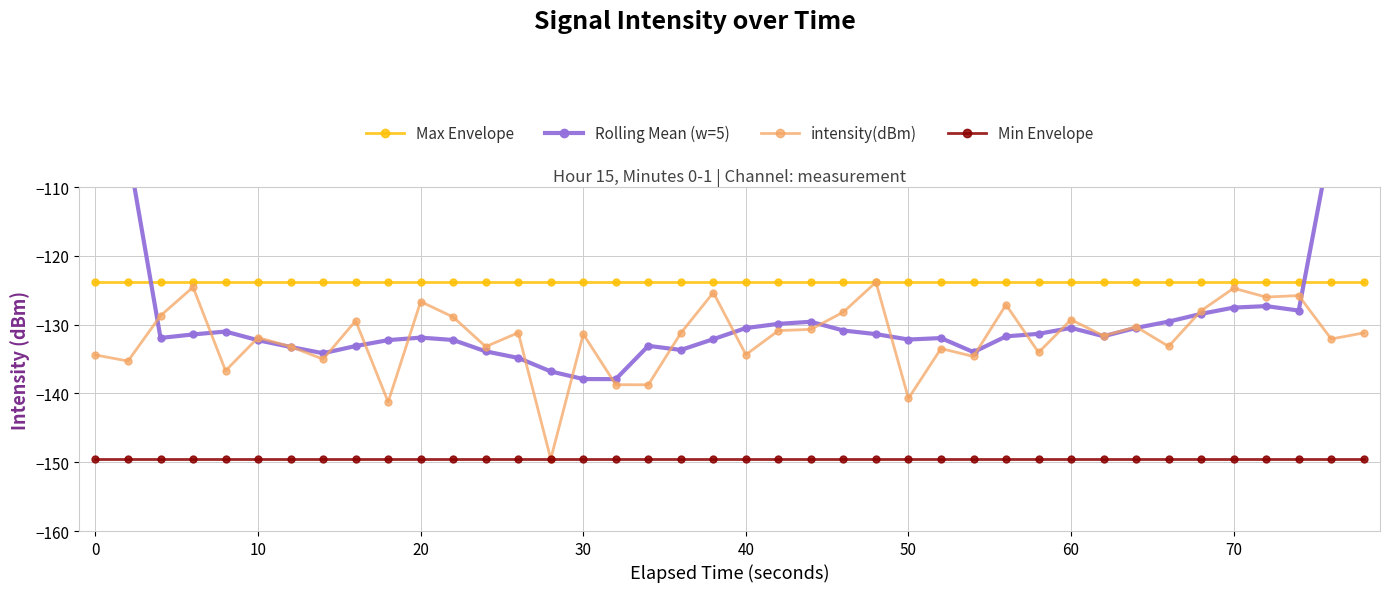

At how many categories does at least one series exceed -116?

4